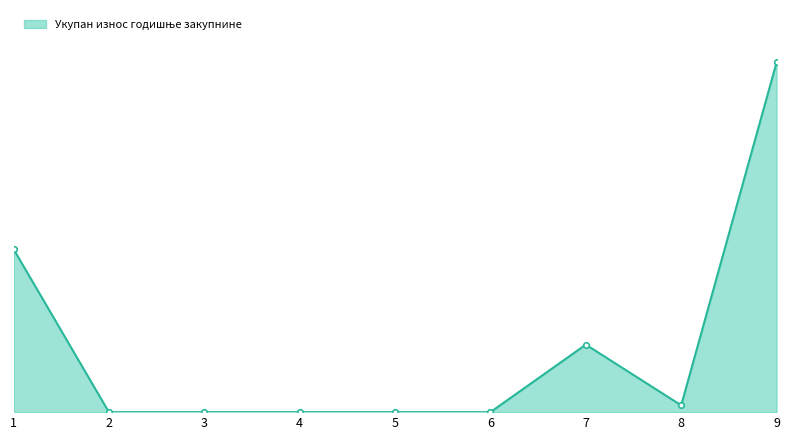

Is this an area chart (filled region under the line)?

Yes